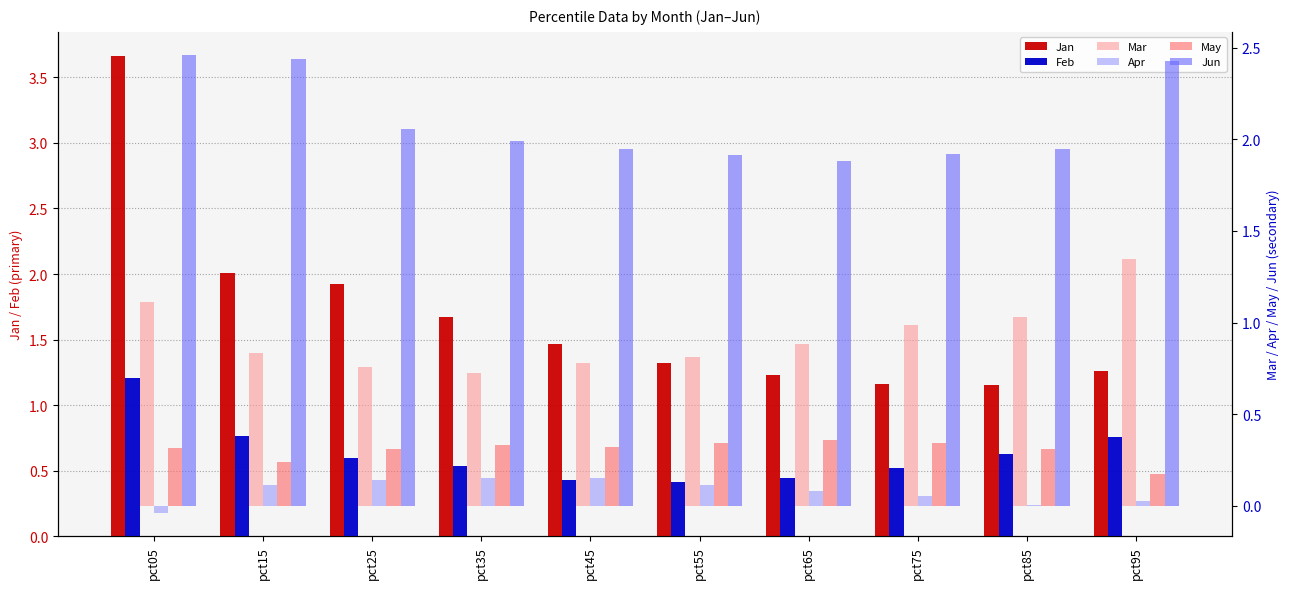

Is the value of Feb at pct55 greater than the value of May at pct15?

Yes